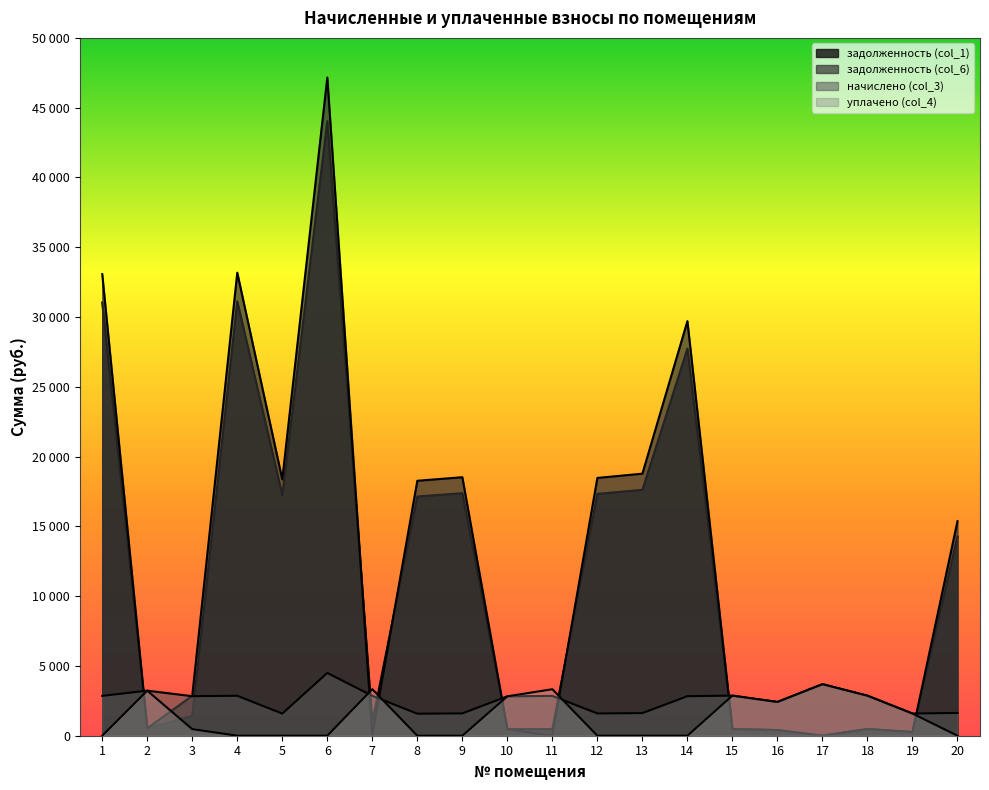

Where do начислено (col_3) and уплачено (col_4) first cross each other?

6 and 7